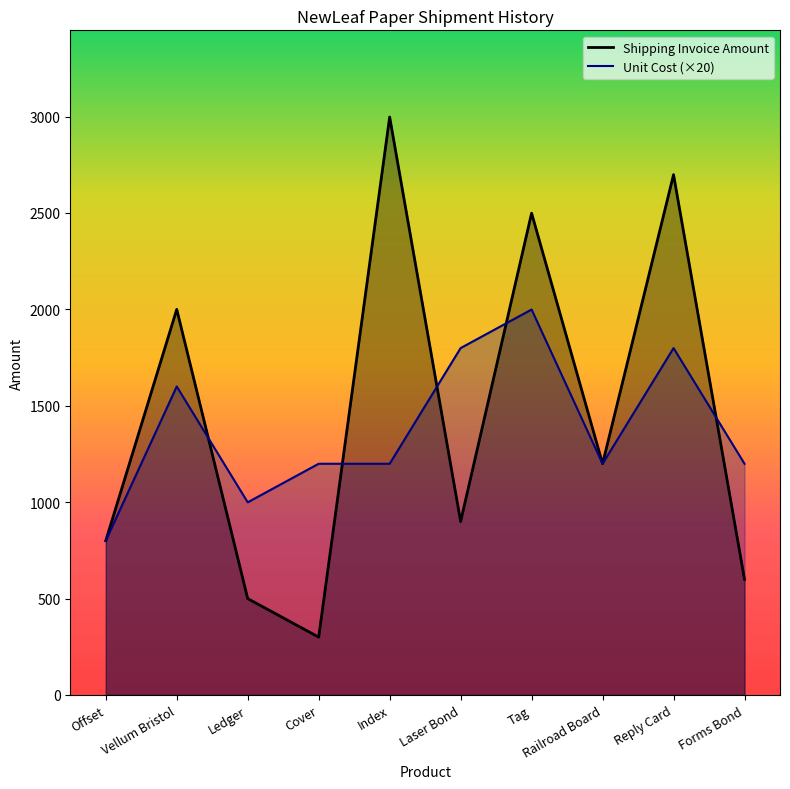

What is the smallest value displayed?

299.8